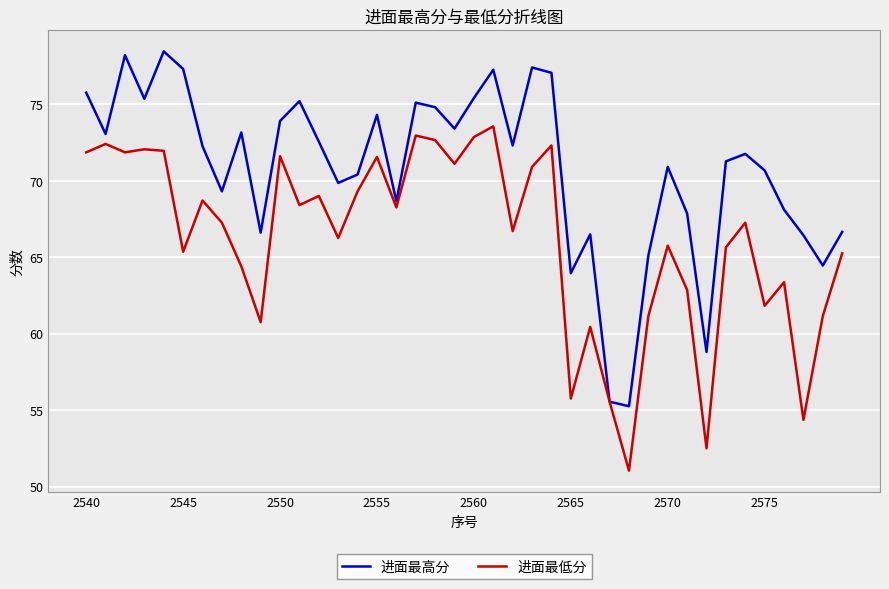

Rank the series by their maximum value, from highest to lowest.

进面最高分, 进面最低分